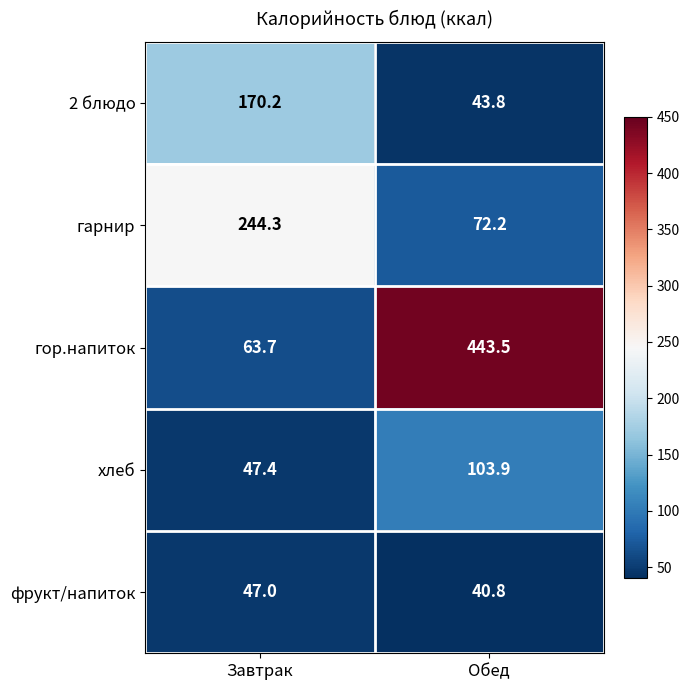

What is the difference between the 2 блюдо values at Завтрак and Обед?

126.4